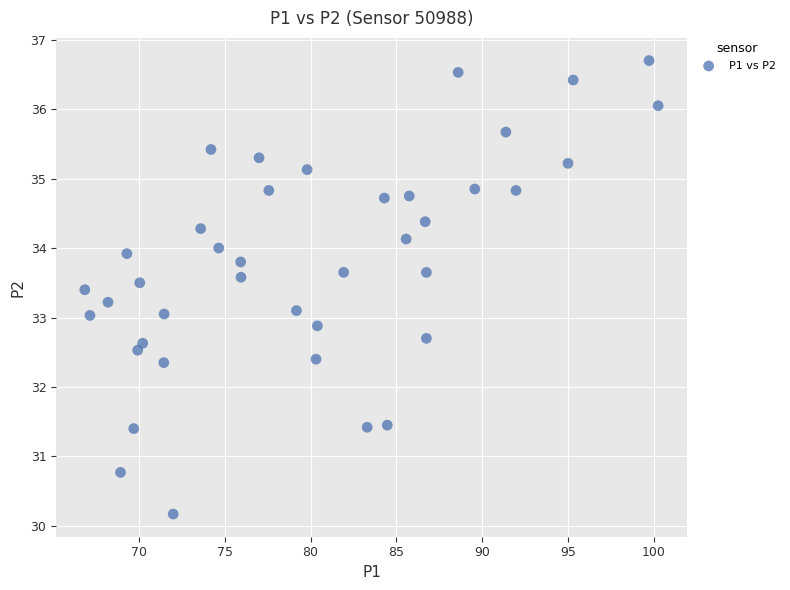

What is the range of Y values (max minus min)?

6.5